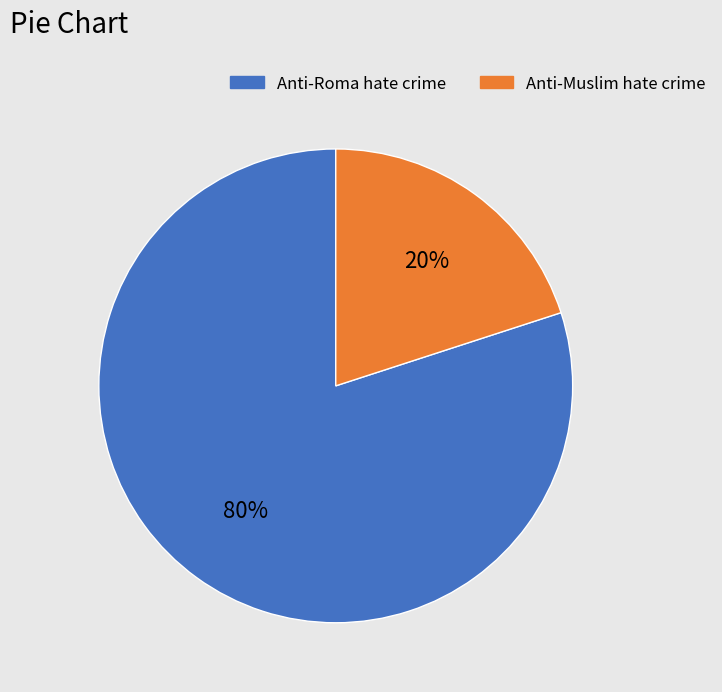

Is it true that Anti-Muslim hate crime is 20% of the pie?

True